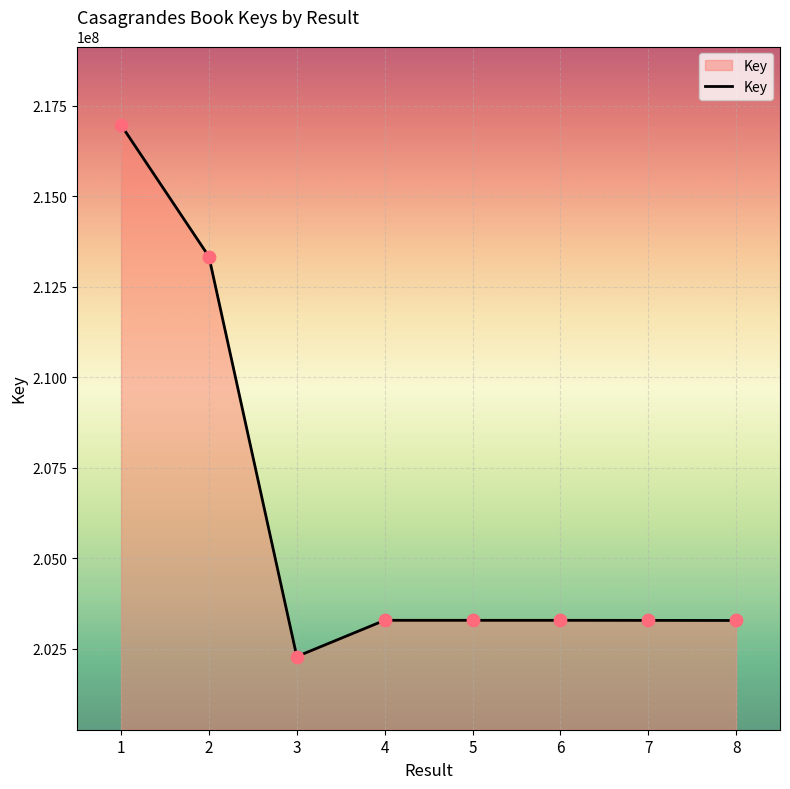

Approximately how many times larger is the value at 3 compared to 4?

1.0